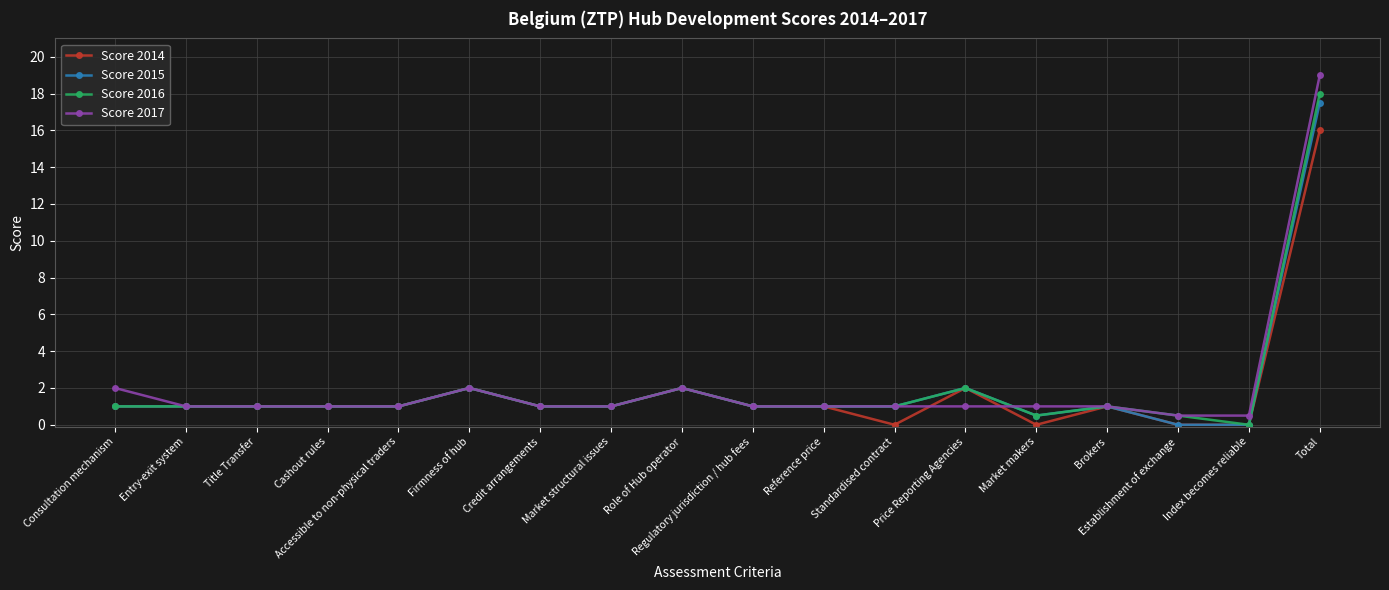

How many data points does each series have?

18